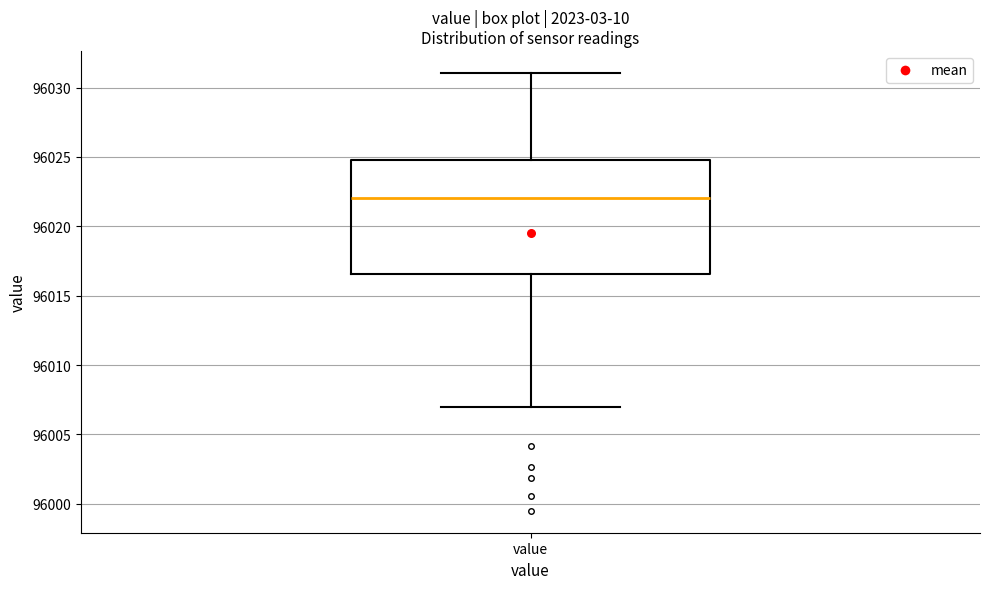

Read this box plot against the y-axis: the position of the median line, the range covered by the box, and the ends of both whiskers. The values are not printed on the chart, so give them approximately, as read against the axis.

median 96022.0, box 96016.5 to 96025.0, whiskers 96007.0 to 96031.0